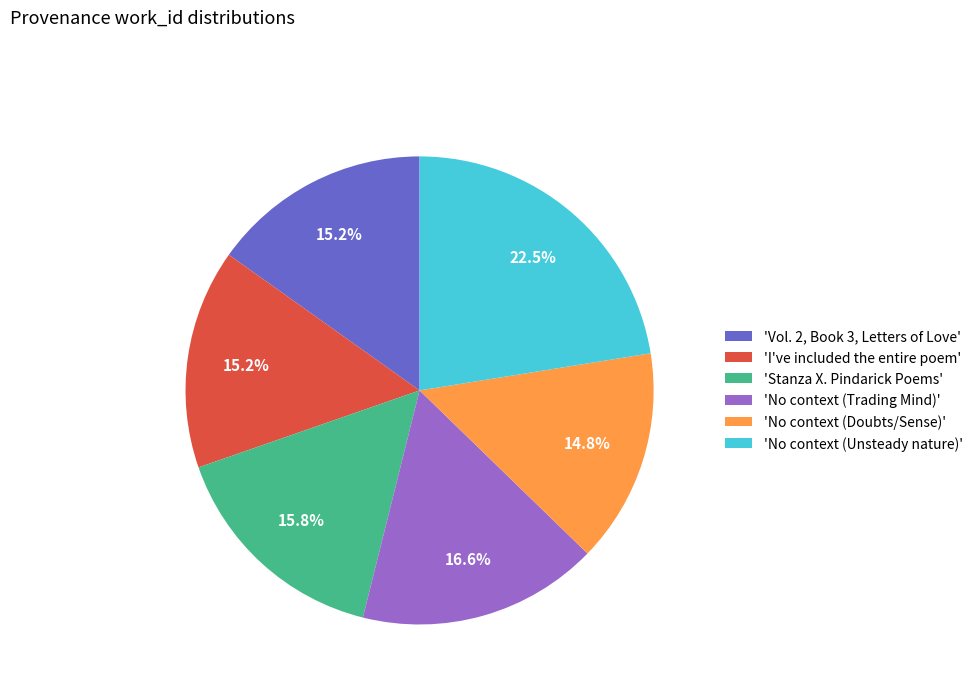

Which has a higher value, 'No context (Unsteady nature)' or 'No context (Doubts/Sense)'?

'No context (Unsteady nature)'